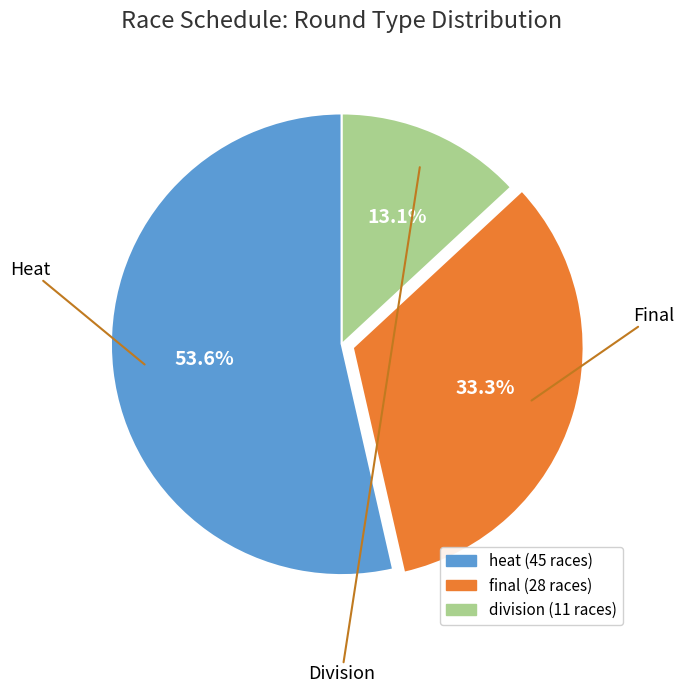

To the nearest percent, what is the difference between the largest and smallest slice percentages?

40%